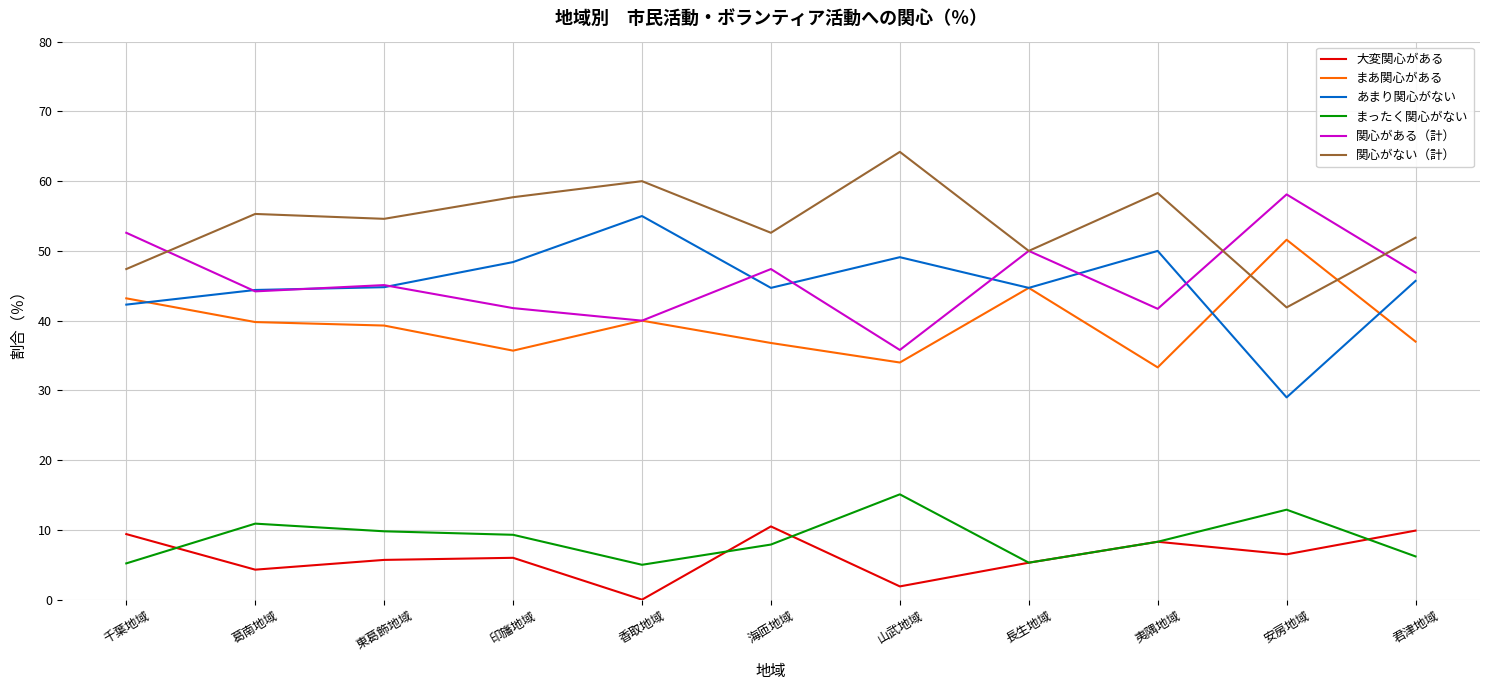

True or false: あまり関心がない and 大変関心がある cross at least once.

False